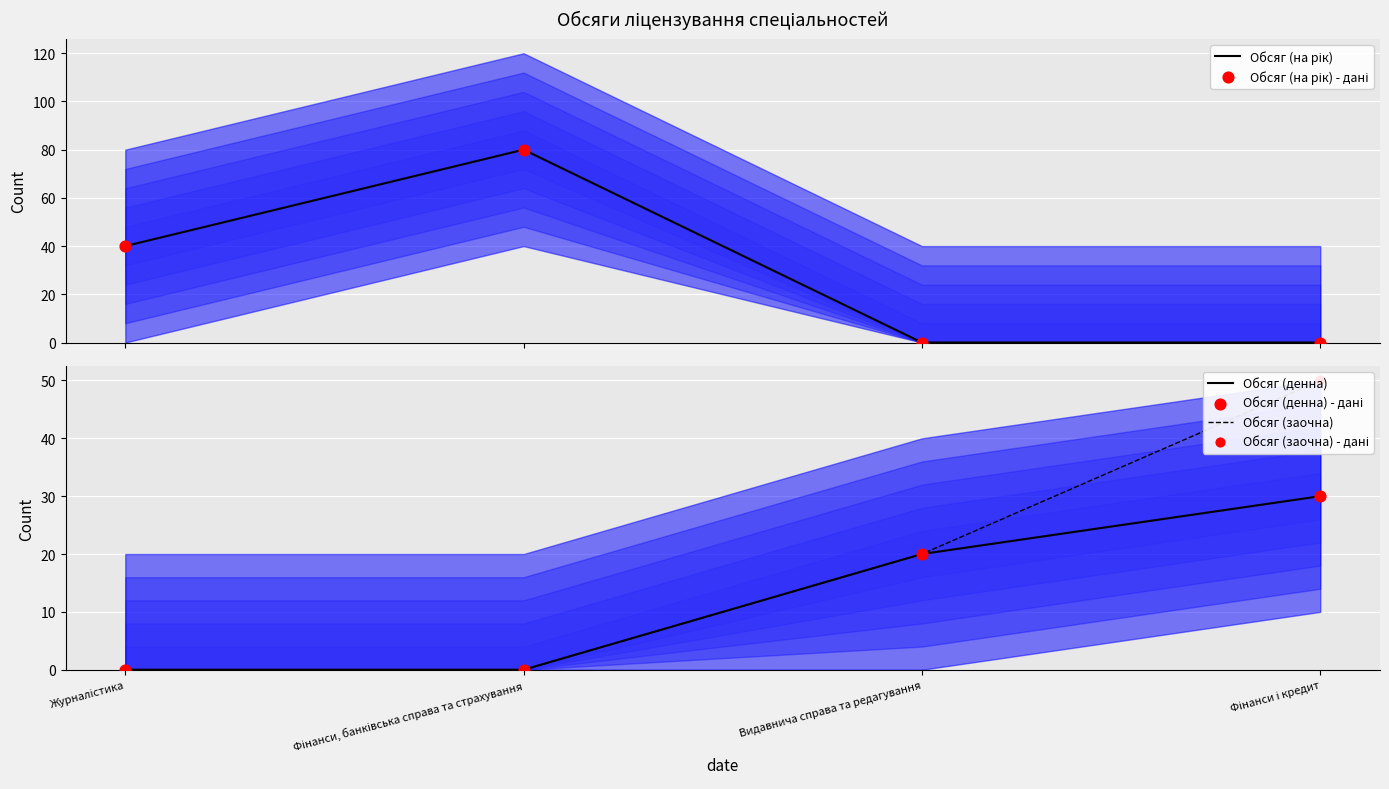

Which series contains the highest Y value?

Обсяг (на рік)